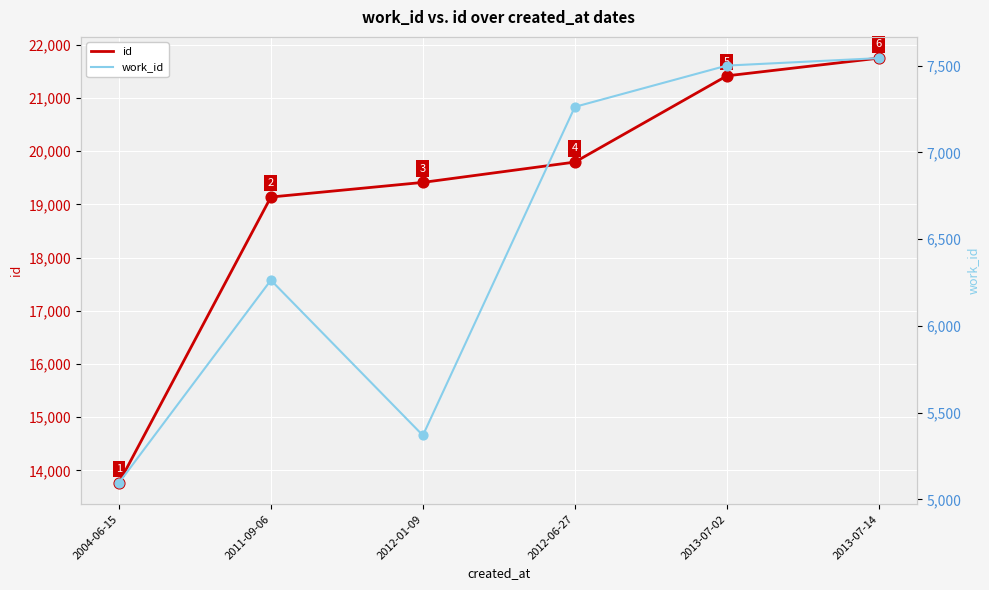

Is the value of work_id at 2012-06-27 greater than the value of id at 2012-06-27?

No